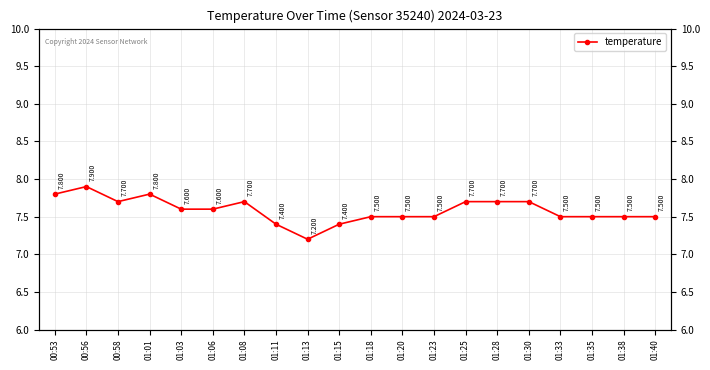

Between 01:38 and 01:08, which is larger?

01:08